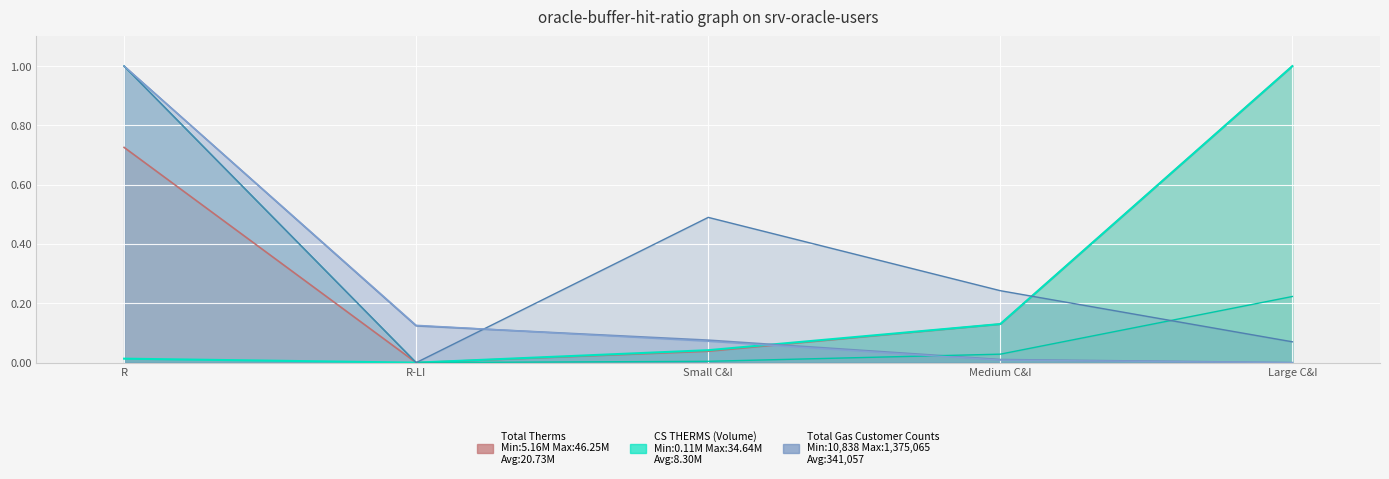

True or false: LDC THERMS (Volume) and CS THERMS (Volume) cross at least once.

False